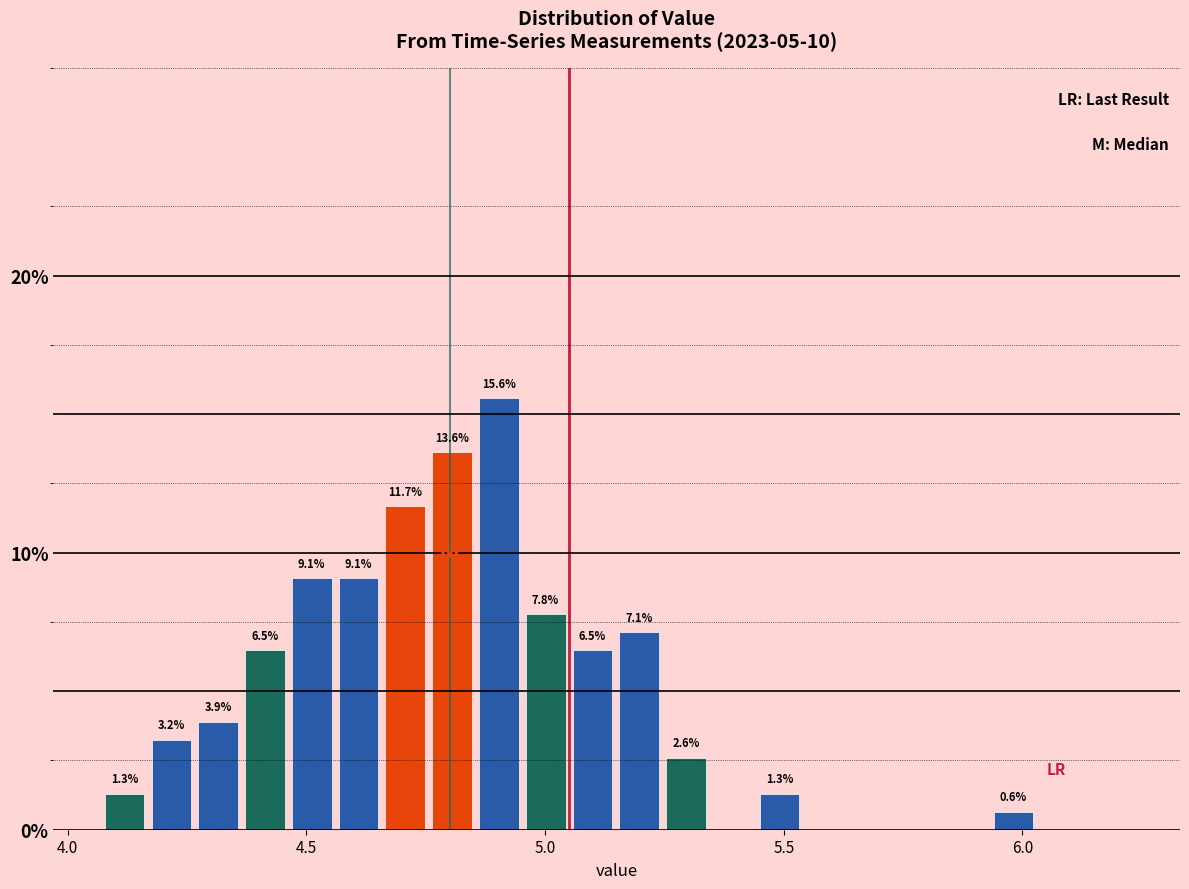

Read against the x-axis, roughly where is the centre of the tallest bar?

4.90